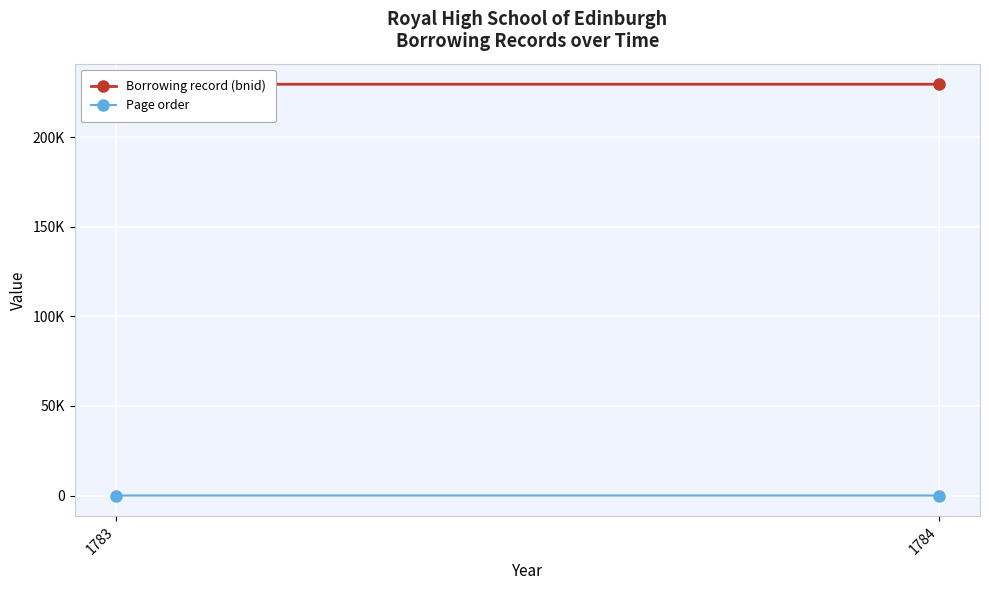

Reading left to right, what are all the values shown in this chart?

Borrowing record (bnid): 1784=229499	1783=229496
Page order: 1784=18	1783=17